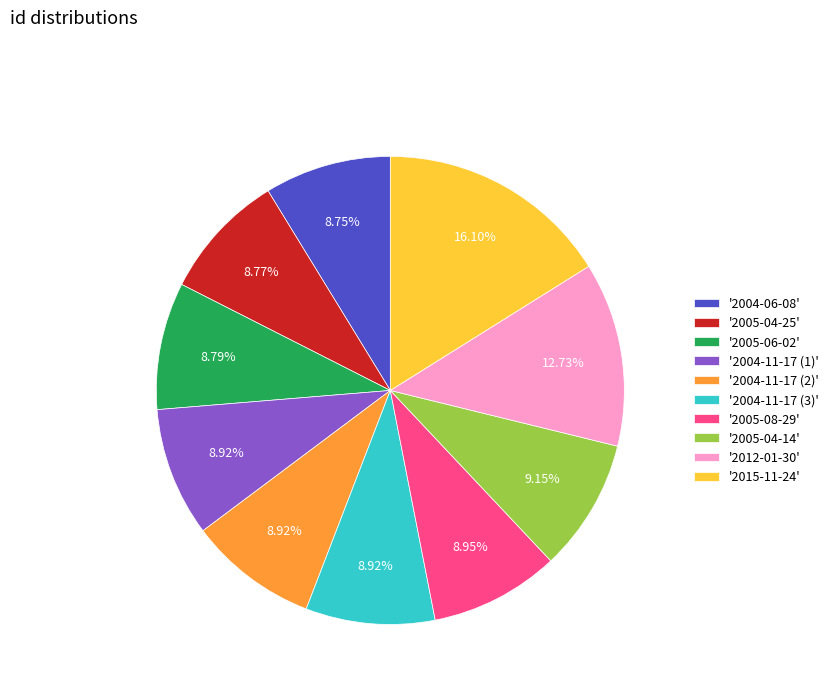

Is the sum of '2012-01-30' and '2004-06-08' greater than half?

No